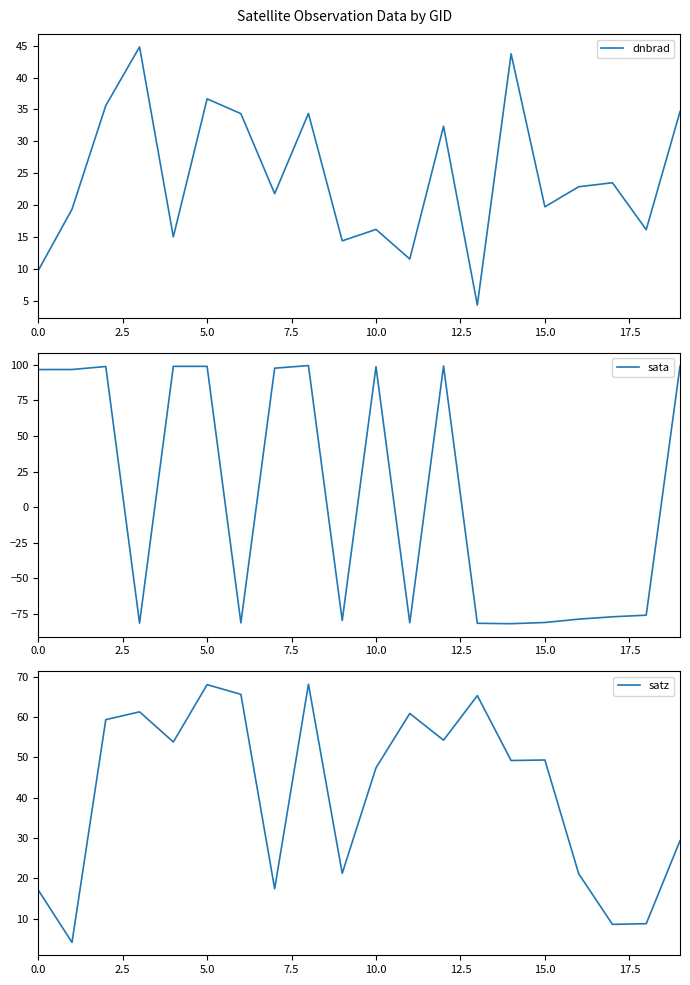

In sata, how many points are lower than both neighbors (excluding endpoints)?

5